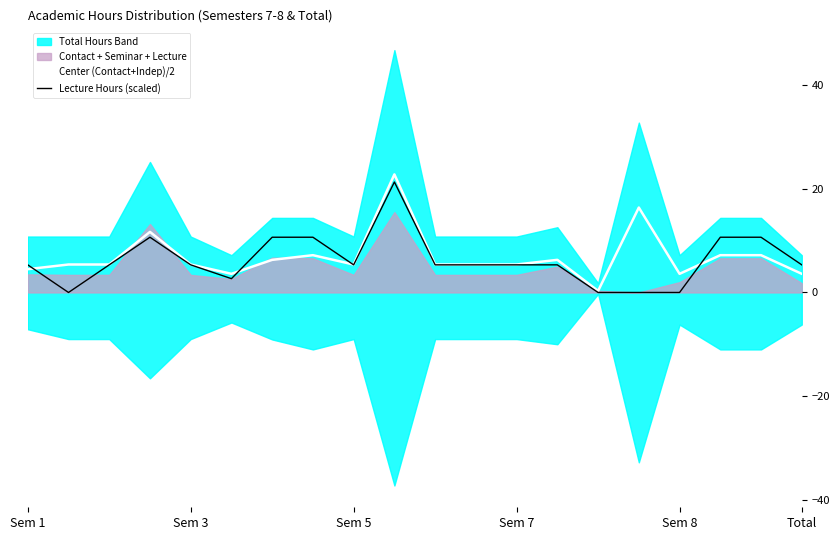

How many times do Center (Contact+Indep)/2 and Lecture Hours (scaled) cross each other?

4